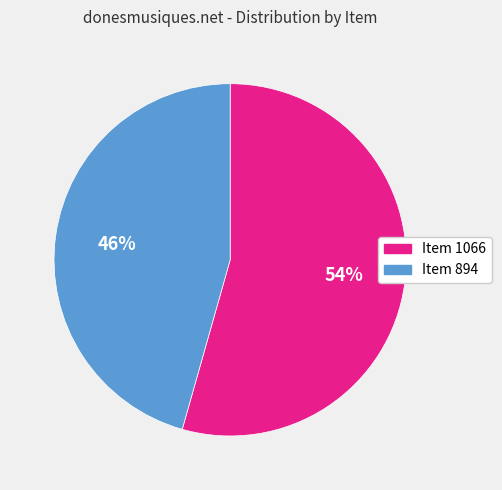

What percentage is the Item 1066 slice, to the nearest percent?

54%